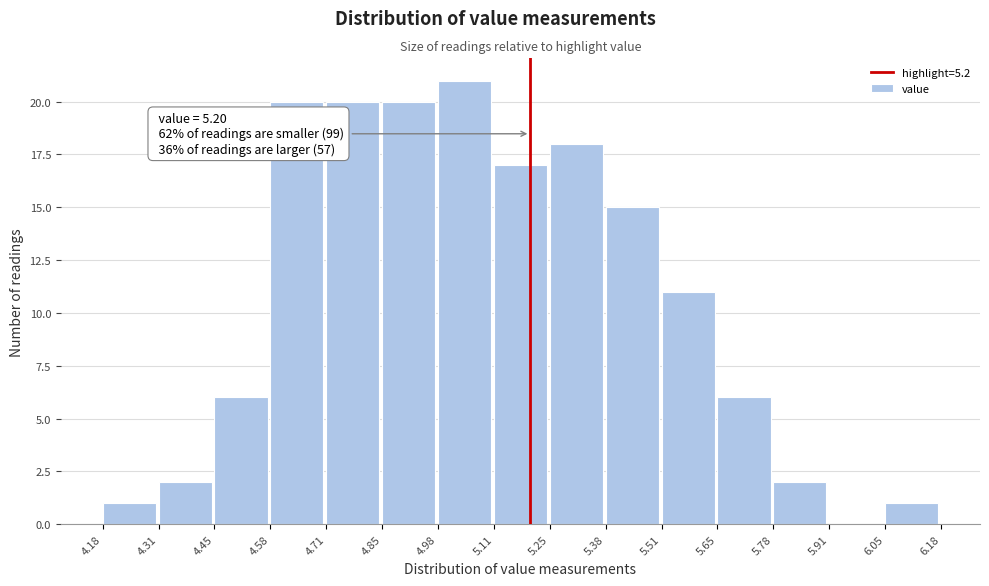

Over which range of the x-axis is the bar tallest?

4.98 to 5.11